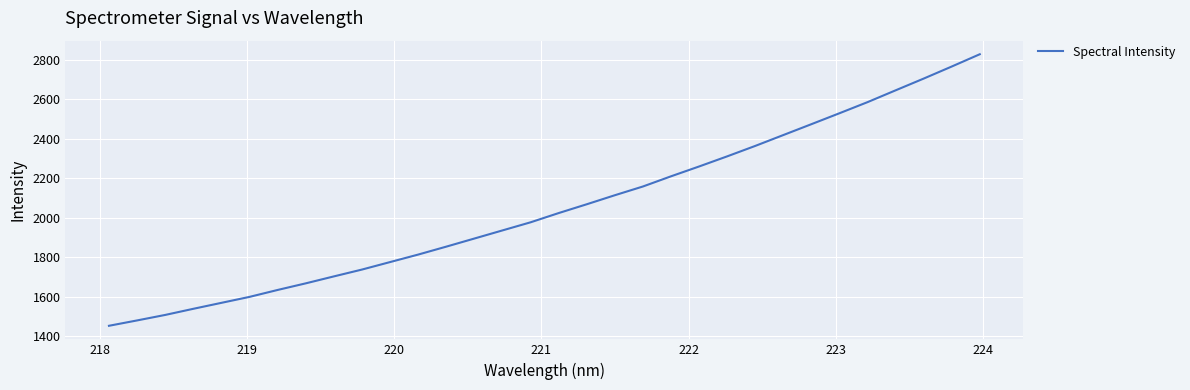

What is the smallest value displayed?

1451.5